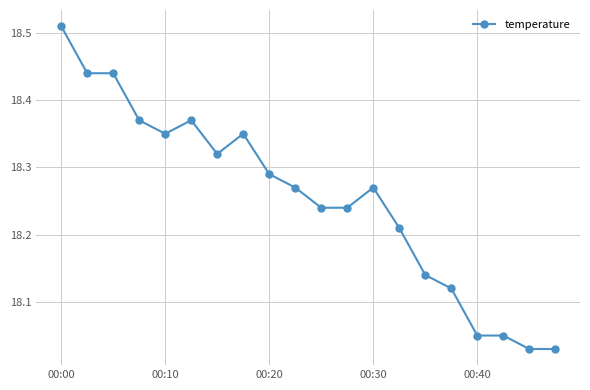

What is the difference between the second highest and second lowest values?

0.4